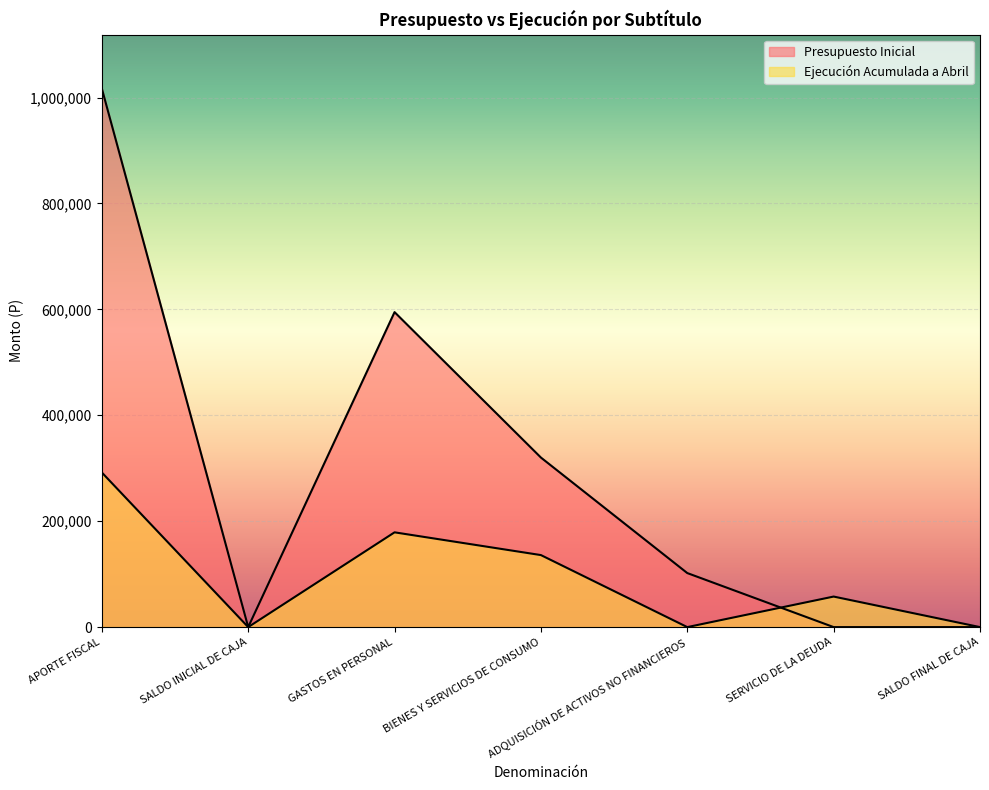

What is the total value across all series at BIENES Y SERVICIOS DE CONSUMO?

456188